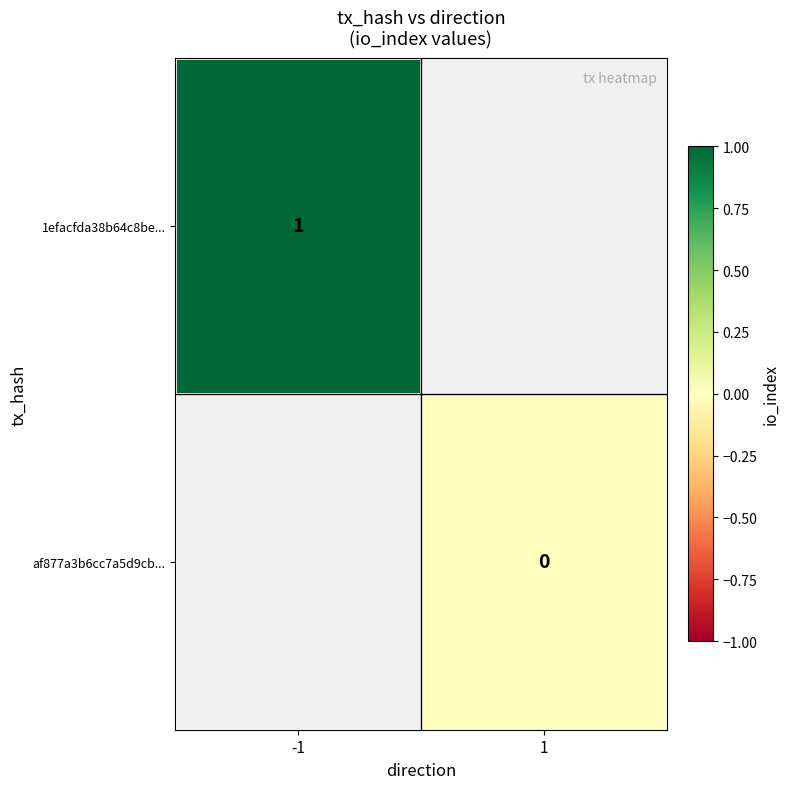

Is it true that 1efacfda38b64c8be... equals 1 at -1?

True